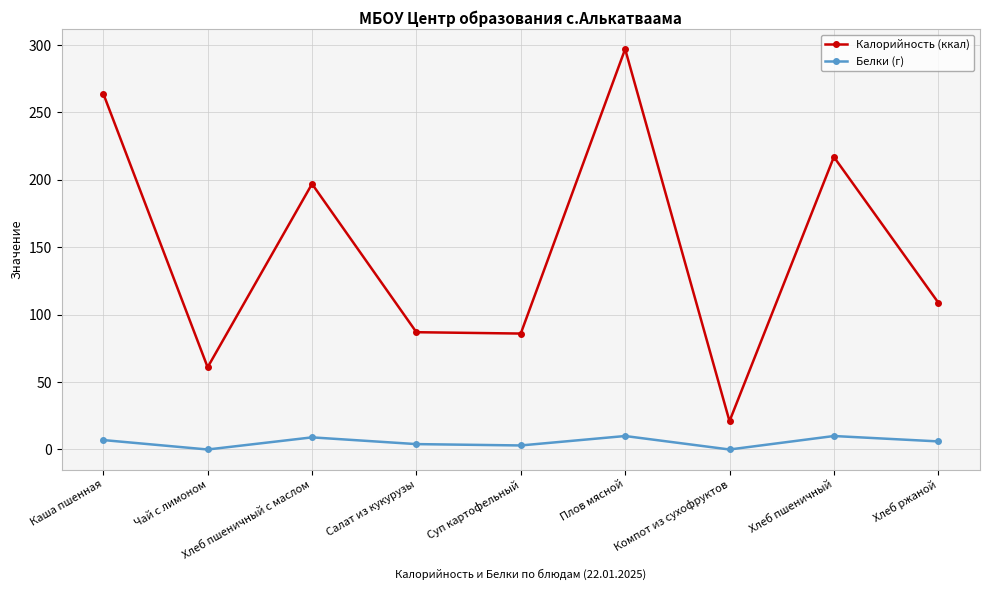

Where does the Калорийность (ккал) series first go above 109?

Каша пшенная